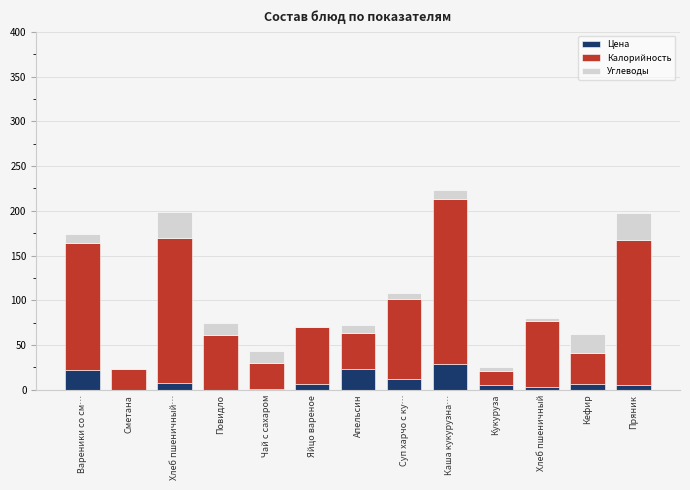

At which category is the sum across all series the highest?

Каша кукурузна…